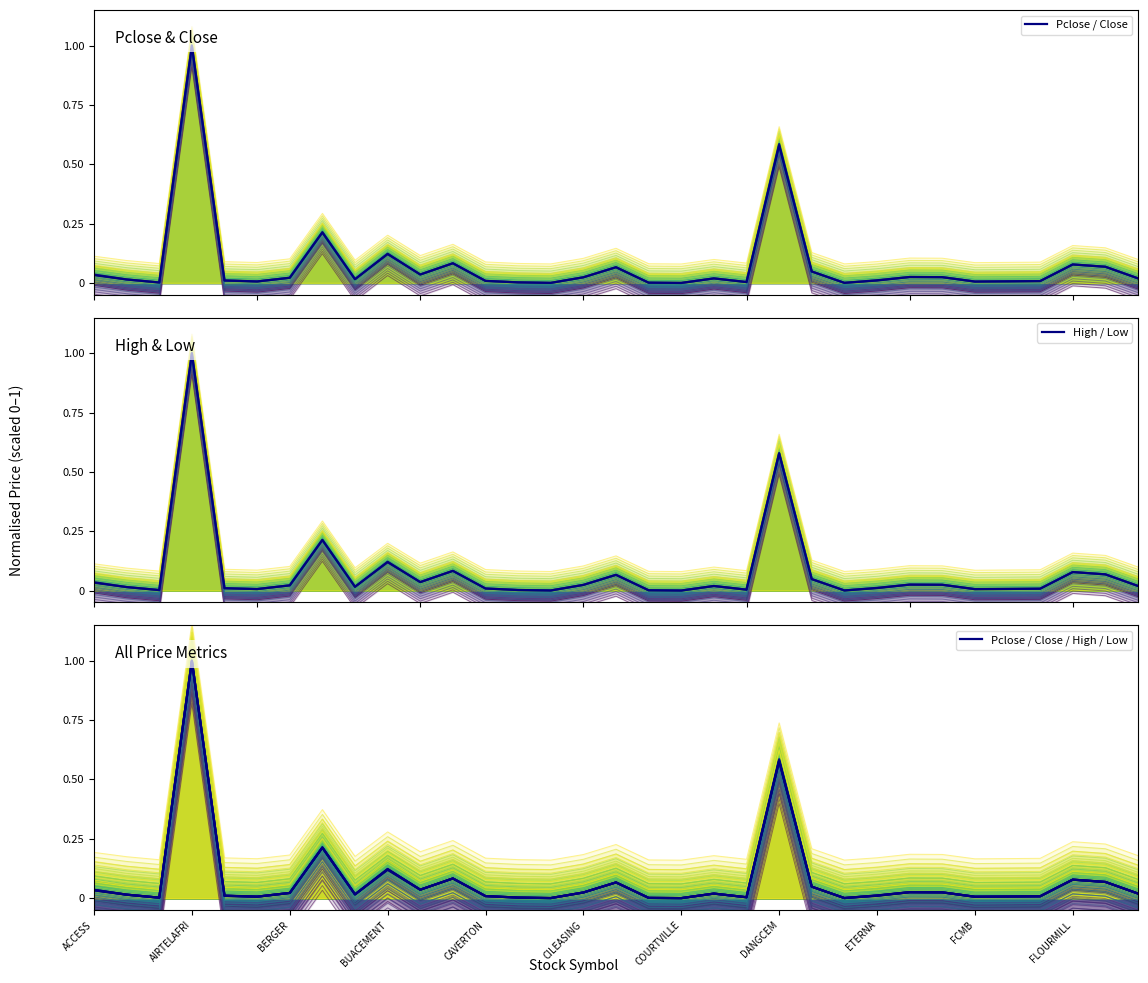

True or false: Pclose and Close intersect in this chart.

False